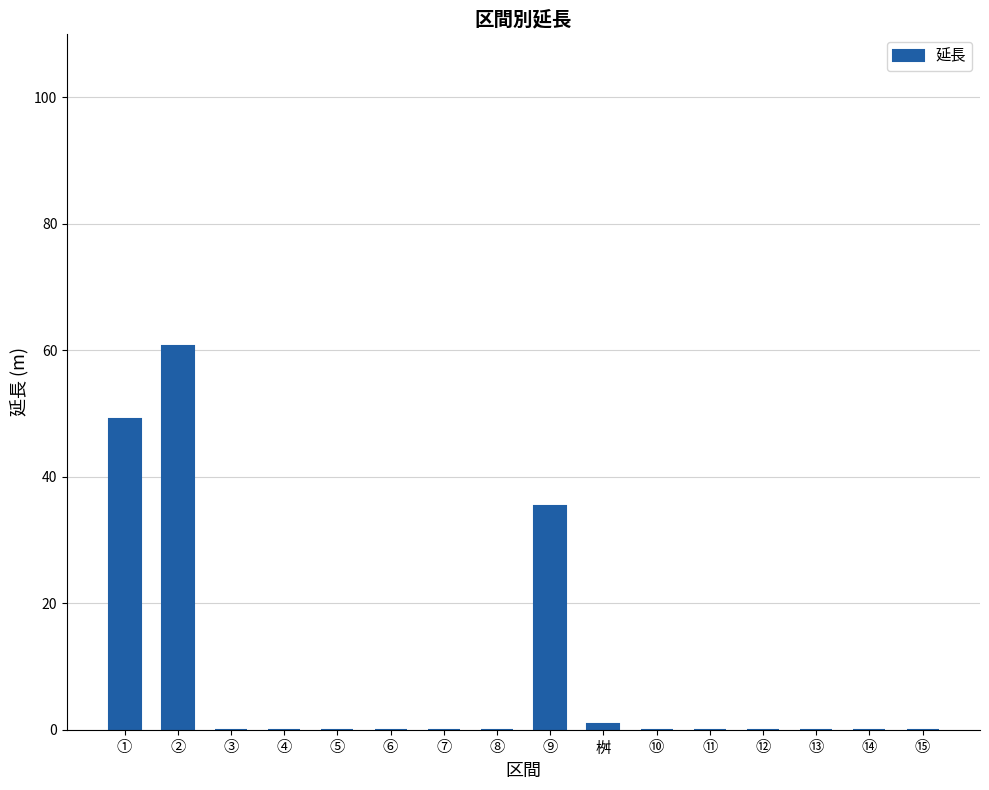

Which category has the highest value across all series?

②